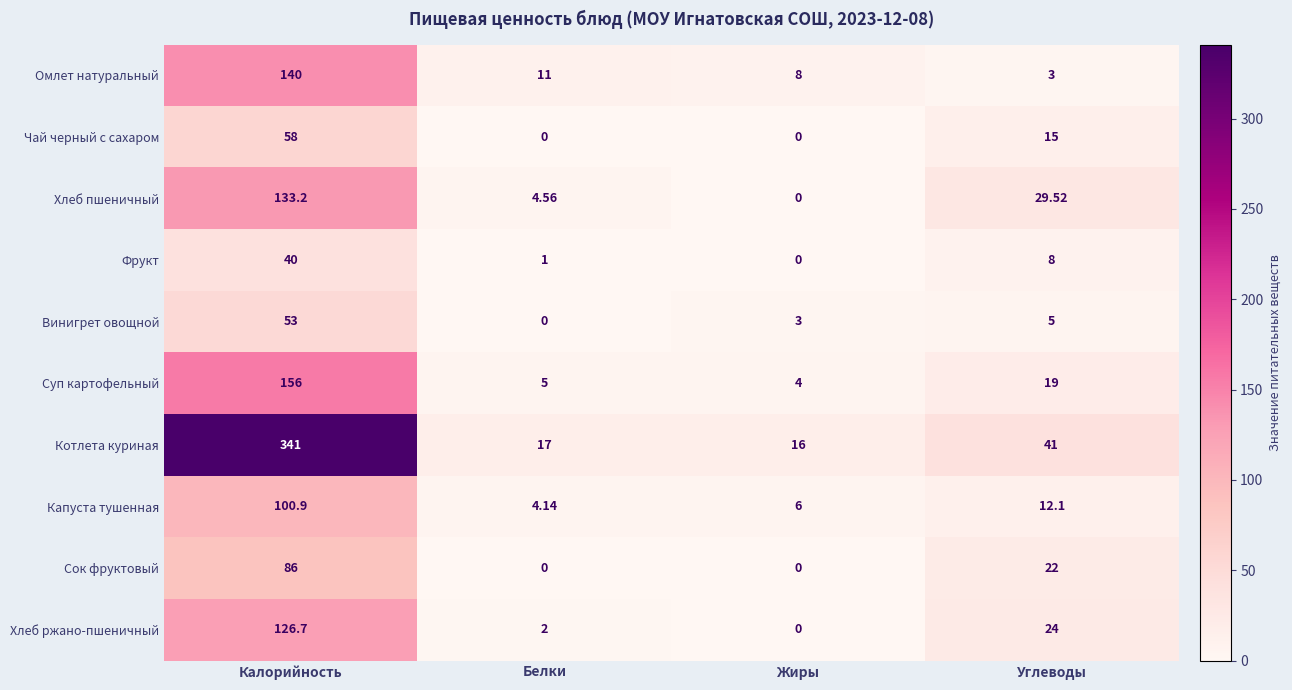

What is the spread (max minus min) of values at Белки?

17.0